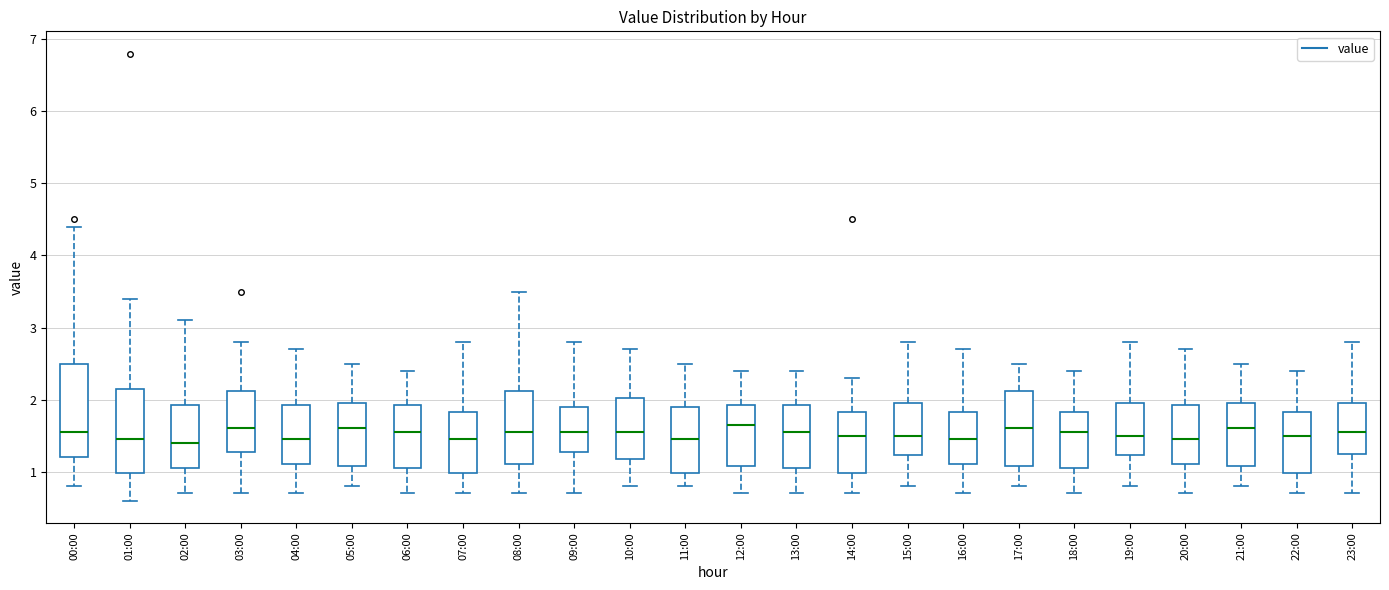

Reading left to right, transcribe this box plot: for each box, give where its median line is, the range the box spans, and where its two whiskers end, as read against the y-axis. The values are not printed on the chart, so give them approximately, as read against the axis.

00:00: median 1.6, box 1.2 to 2.5, whiskers 0.8 to 4.4
01:00: median 1.5, box 1.0 to 2.2, whiskers 0.6 to 3.4
02:00: median 1.4, box 1.1 to 1.9, whiskers 0.7 to 3.1
03:00: median 1.6, box 1.3 to 2.1, whiskers 0.7 to 2.8
04:00: median 1.5, box 1.1 to 1.9, whiskers 0.7 to 2.7
05:00: median 1.6, box 1.1 to 2.0, whiskers 0.8 to 2.5
06:00: median 1.6, box 1.1 to 1.9, whiskers 0.7 to 2.4
07:00: median 1.5, box 1.0 to 1.8, whiskers 0.7 to 2.8
08:00: median 1.6, box 1.1 to 2.1, whiskers 0.7 to 3.5
09:00: median 1.6, box 1.3 to 1.9, whiskers 0.7 to 2.8
10:00: median 1.6, box 1.2 to 2.0, whiskers 0.8 to 2.7
11:00: median 1.5, box 1.0 to 1.9, whiskers 0.8 to 2.5
12:00: median 1.7, box 1.1 to 1.9, whiskers 0.7 to 2.4
13:00: median 1.6, box 1.1 to 1.9, whiskers 0.7 to 2.4
14:00: median 1.5, box 1.0 to 1.8, whiskers 0.7 to 2.3
15:00: median 1.5, box 1.2 to 2.0, whiskers 0.8 to 2.8
16:00: median 1.5, box 1.1 to 1.8, whiskers 0.7 to 2.7
17:00: median 1.6, box 1.1 to 2.1, whiskers 0.8 to 2.5
18:00: median 1.6, box 1.1 to 1.8, whiskers 0.7 to 2.4
19:00: median 1.5, box 1.2 to 2.0, whiskers 0.8 to 2.8
20:00: median 1.5, box 1.1 to 1.9, whiskers 0.7 to 2.7
21:00: median 1.6, box 1.1 to 2.0, whiskers 0.8 to 2.5
22:00: median 1.5, box 1.0 to 1.8, whiskers 0.7 to 2.4
23:00: median 1.6, box 1.3 to 2.0, whiskers 0.7 to 2.8